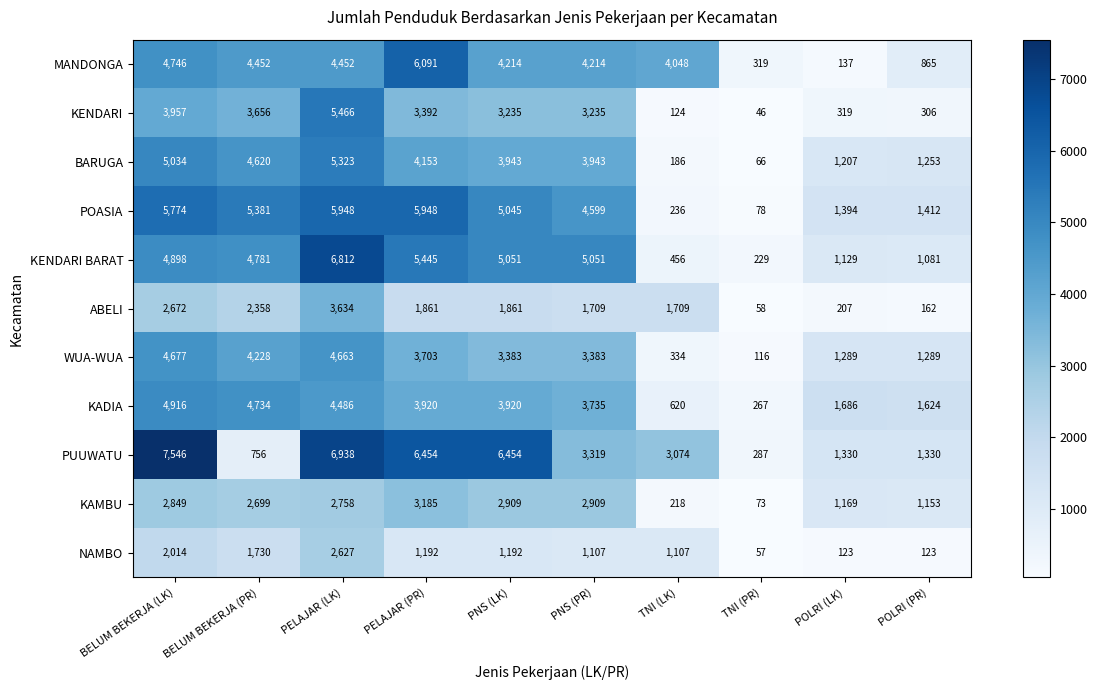

What is the total value across all series at BELUM BEKERJA (LK)?

49083